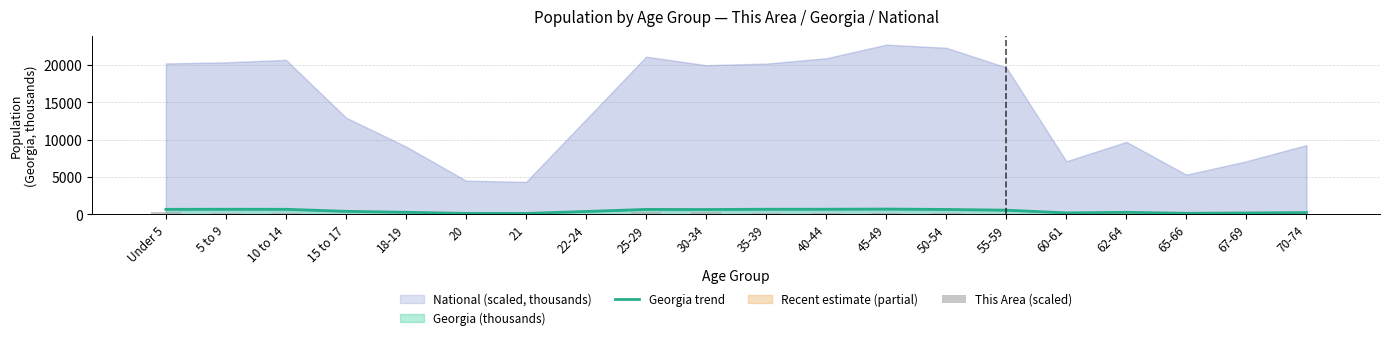

The Georgia trend series shows 399.4 at 22-24. True or false?

True